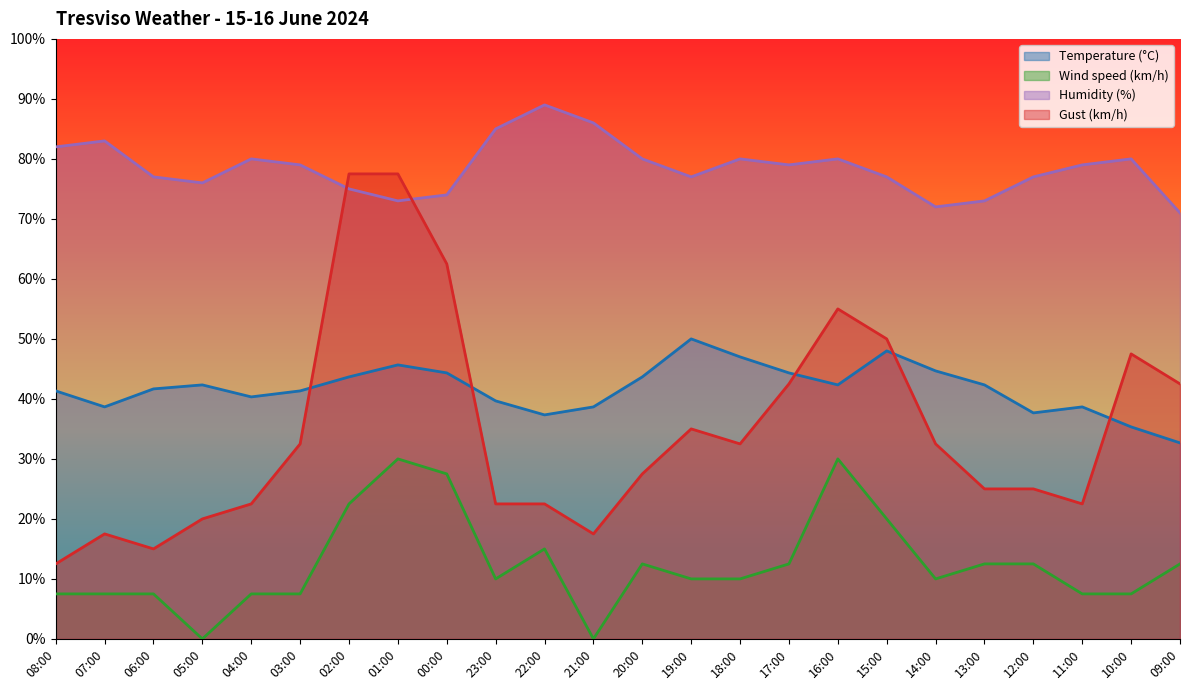

Which series has the widest spread of values?

Gust (km/h)